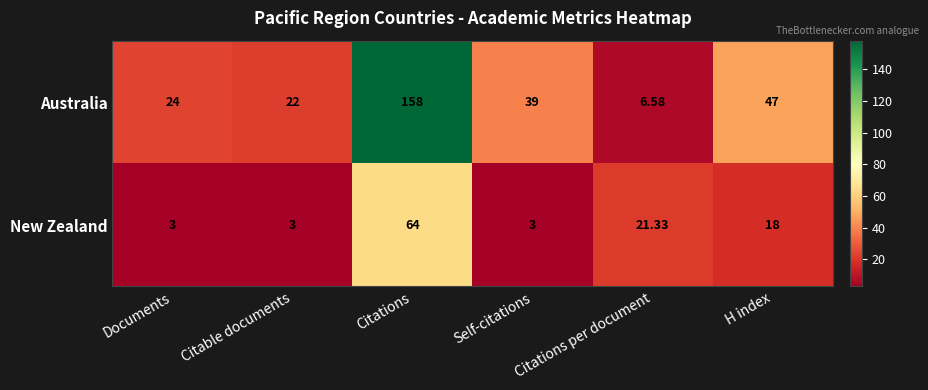

At Self-citations, list the series in order from smallest to largest.

New Zealand, Australia